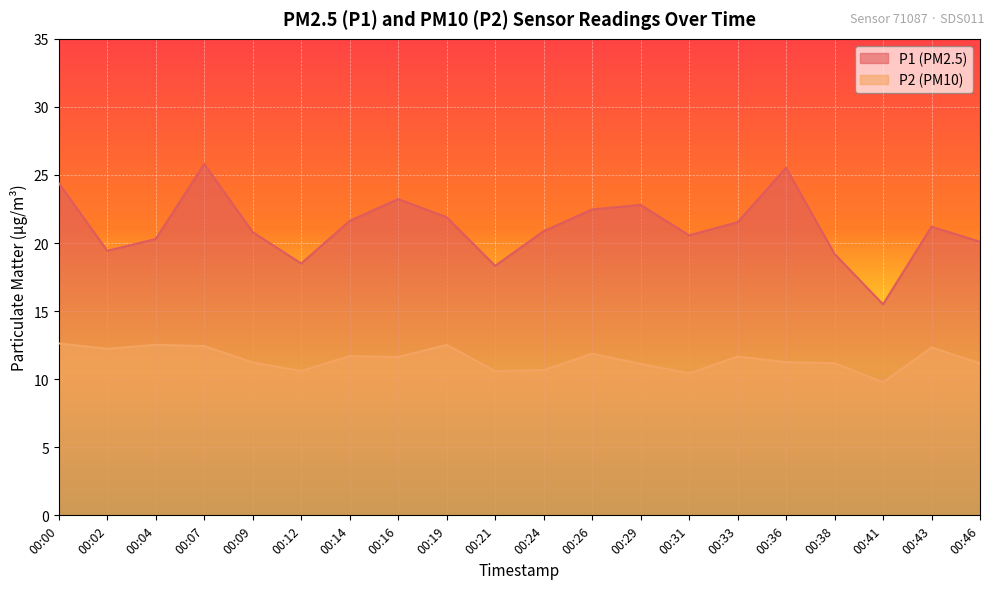

True or false: P2 and P1 cross at least once.

False